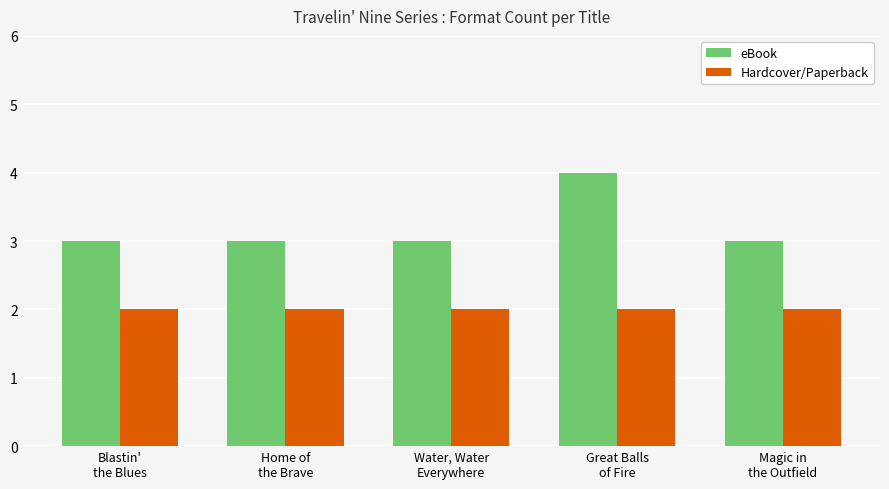

Which series has the widest spread of values?

eBook